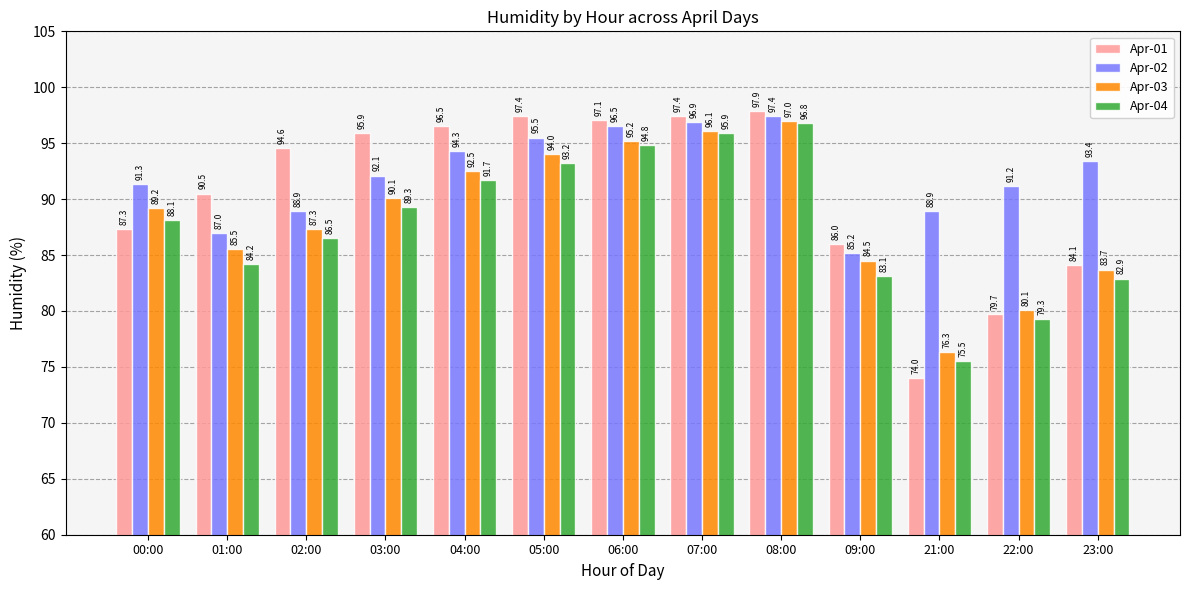

Count the number of categories in the chart.

13